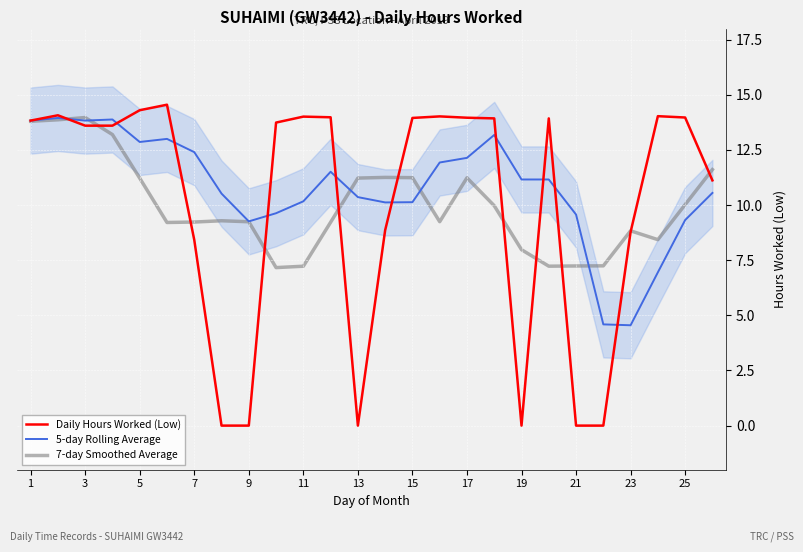

The Daily Hours Worked (Low) series shows 14.3 at 5. True or false?

True